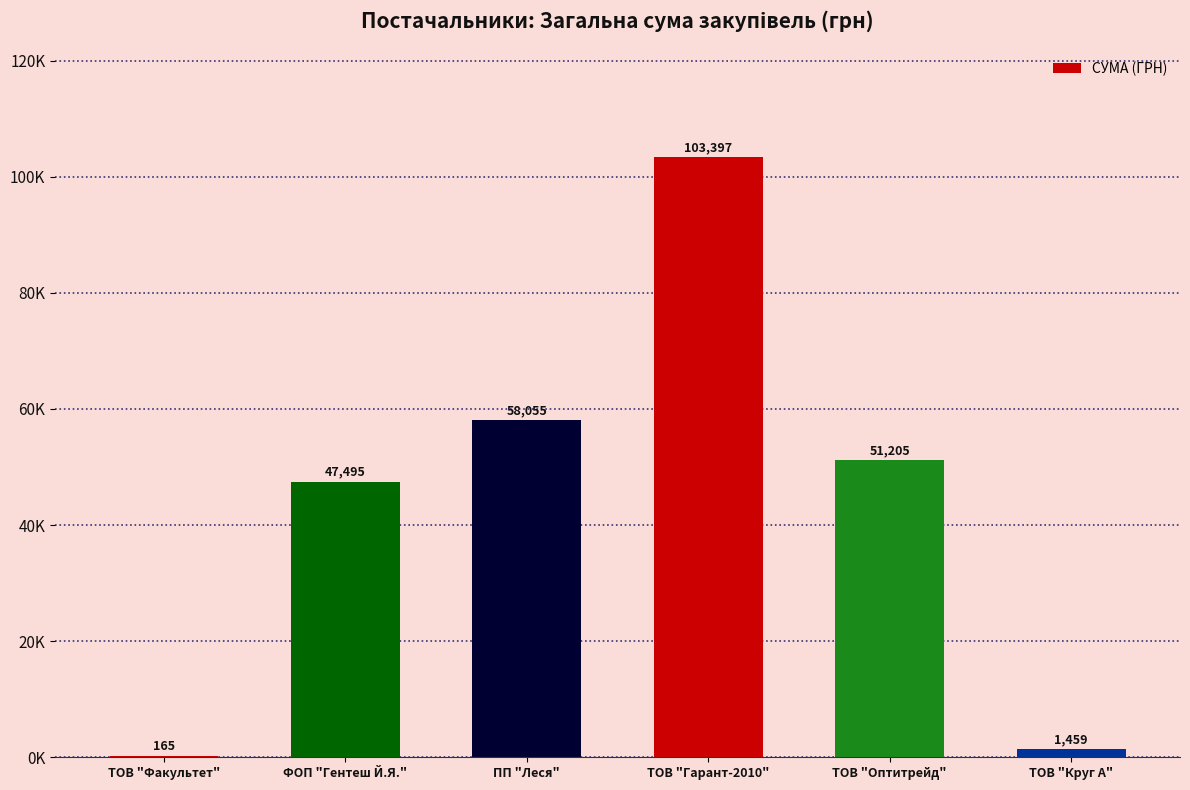

What is the sum of the values at ТОВ "Гарант-2010" and ТОВ "Факультет"?

103561.7